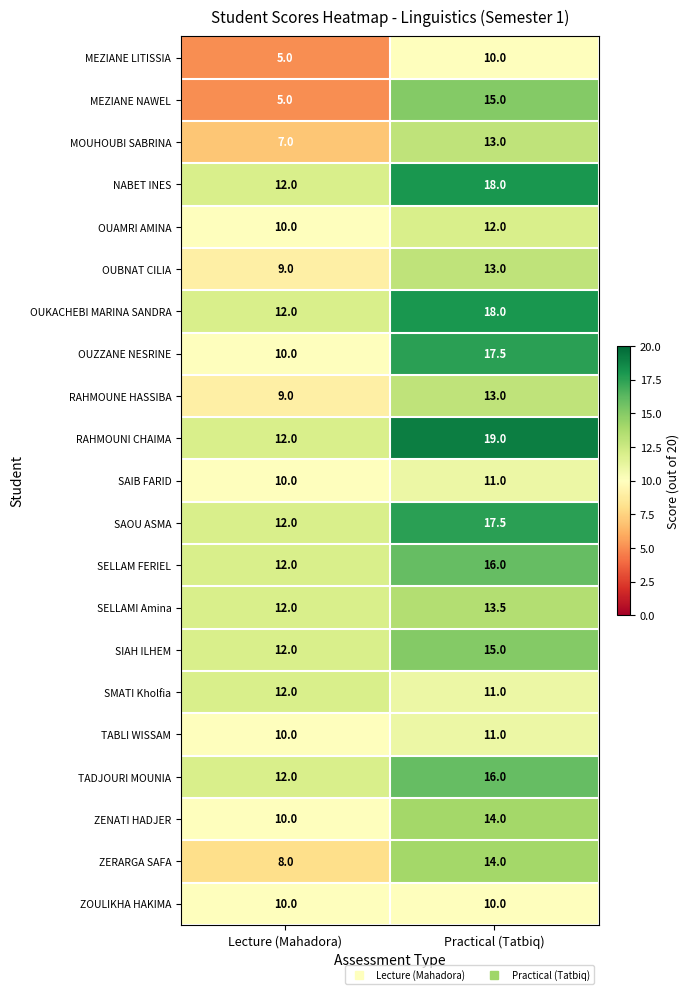

At which category is the sum across all series the highest?

Practical (Tatbiq)